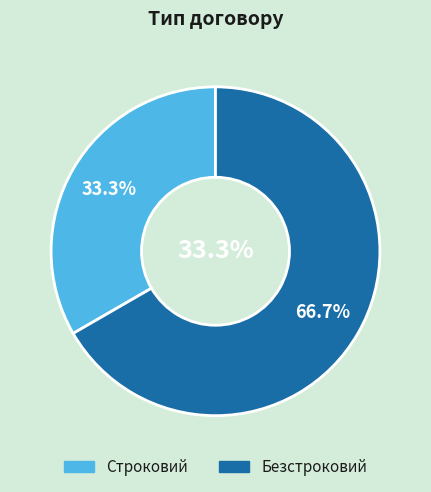

How many slices are in this pie chart?

2